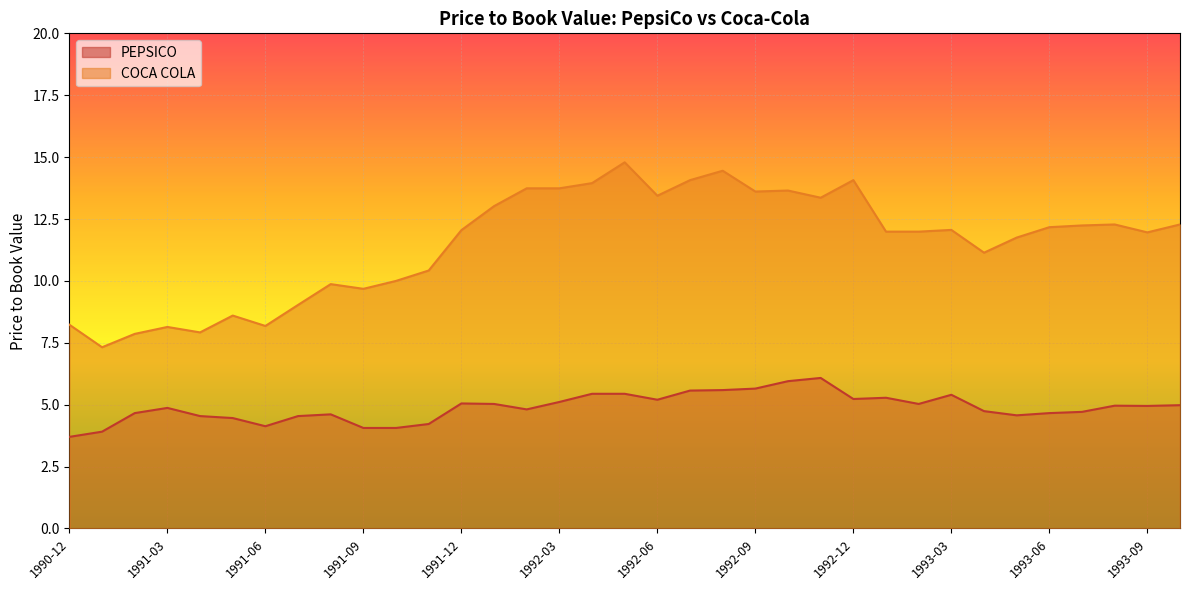

At 1993-09, list the series in order from largest to smallest.

COCA COLA, PEPSICO